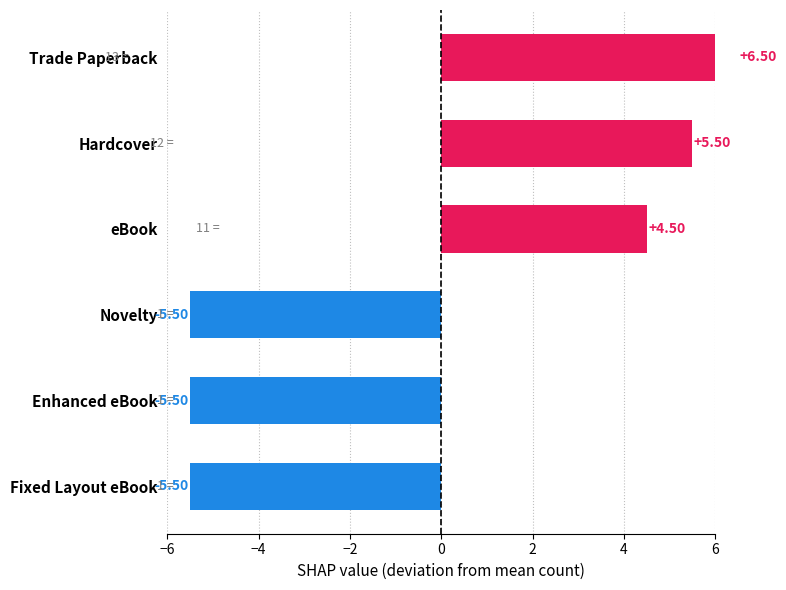

Which category has the lowest value across all series?

Enhanced eBook